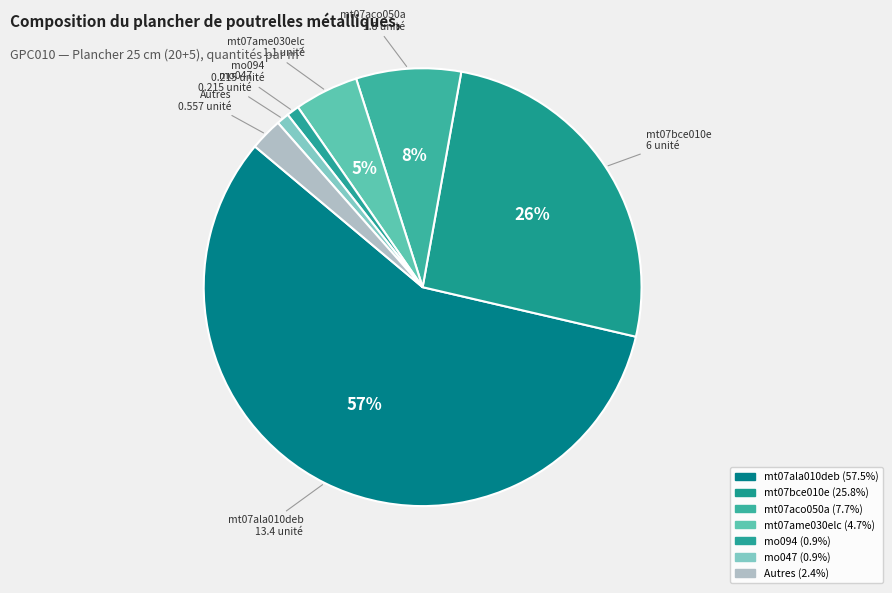

How many segments does this pie chart have?

7